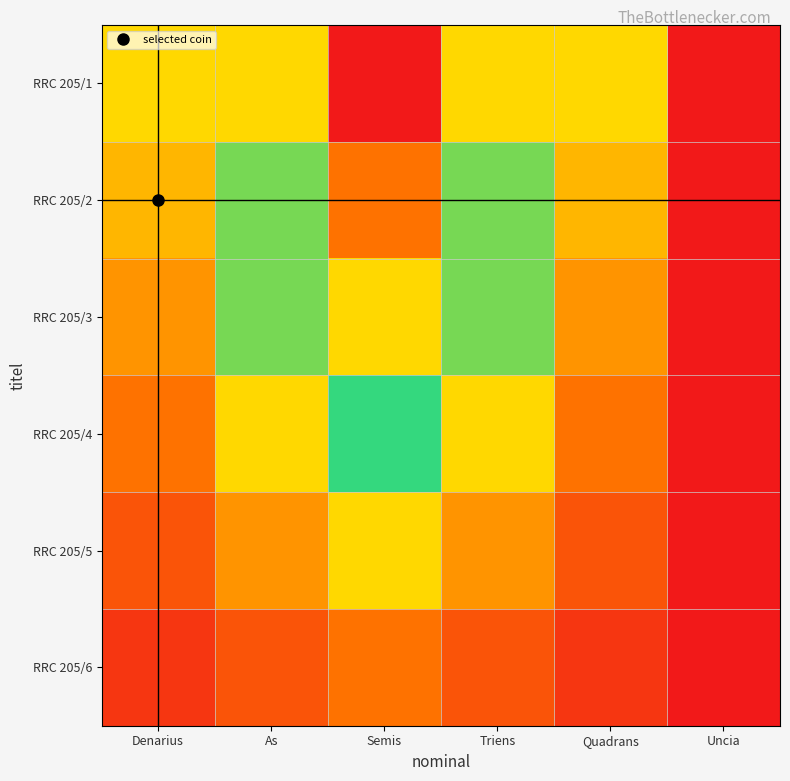

At Quadrans, list the series in order from smallest to largest.

RRC 205/6, RRC 205/5, RRC 205/4, RRC 205/3, RRC 205/2, RRC 205/1